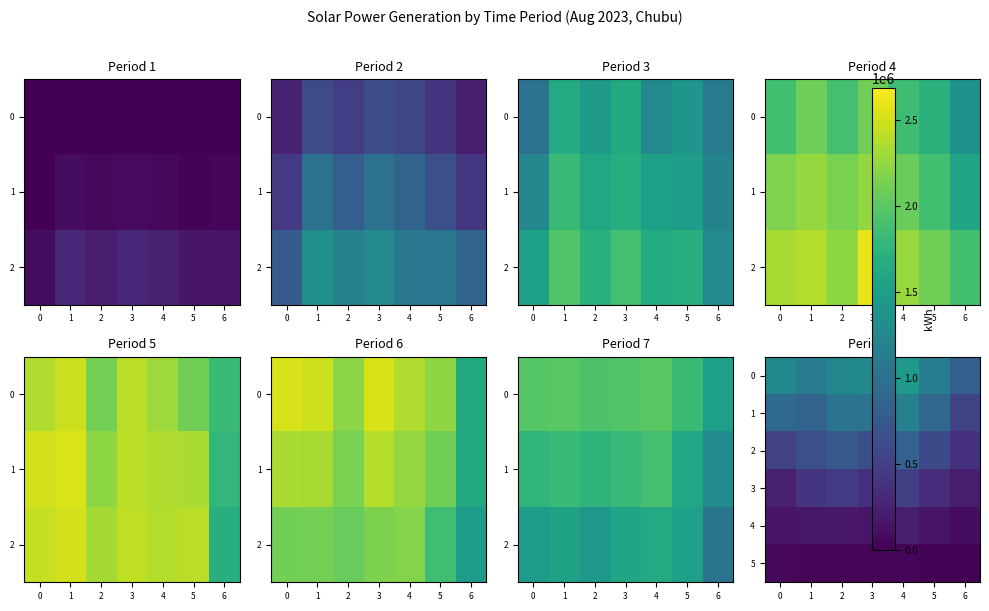

What is the difference between the second highest and second lowest values in the 3 series?

232100